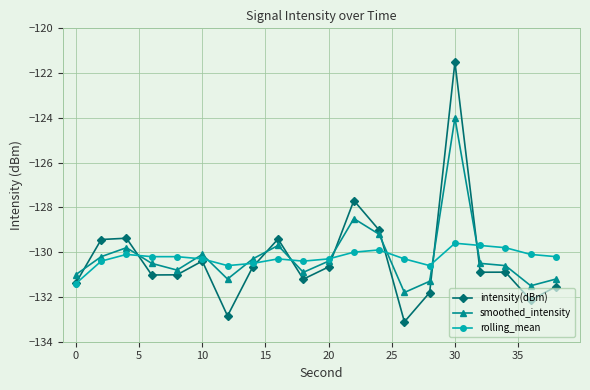

True or false: rolling_mean has more than 0 points higher than both neighbors.

True